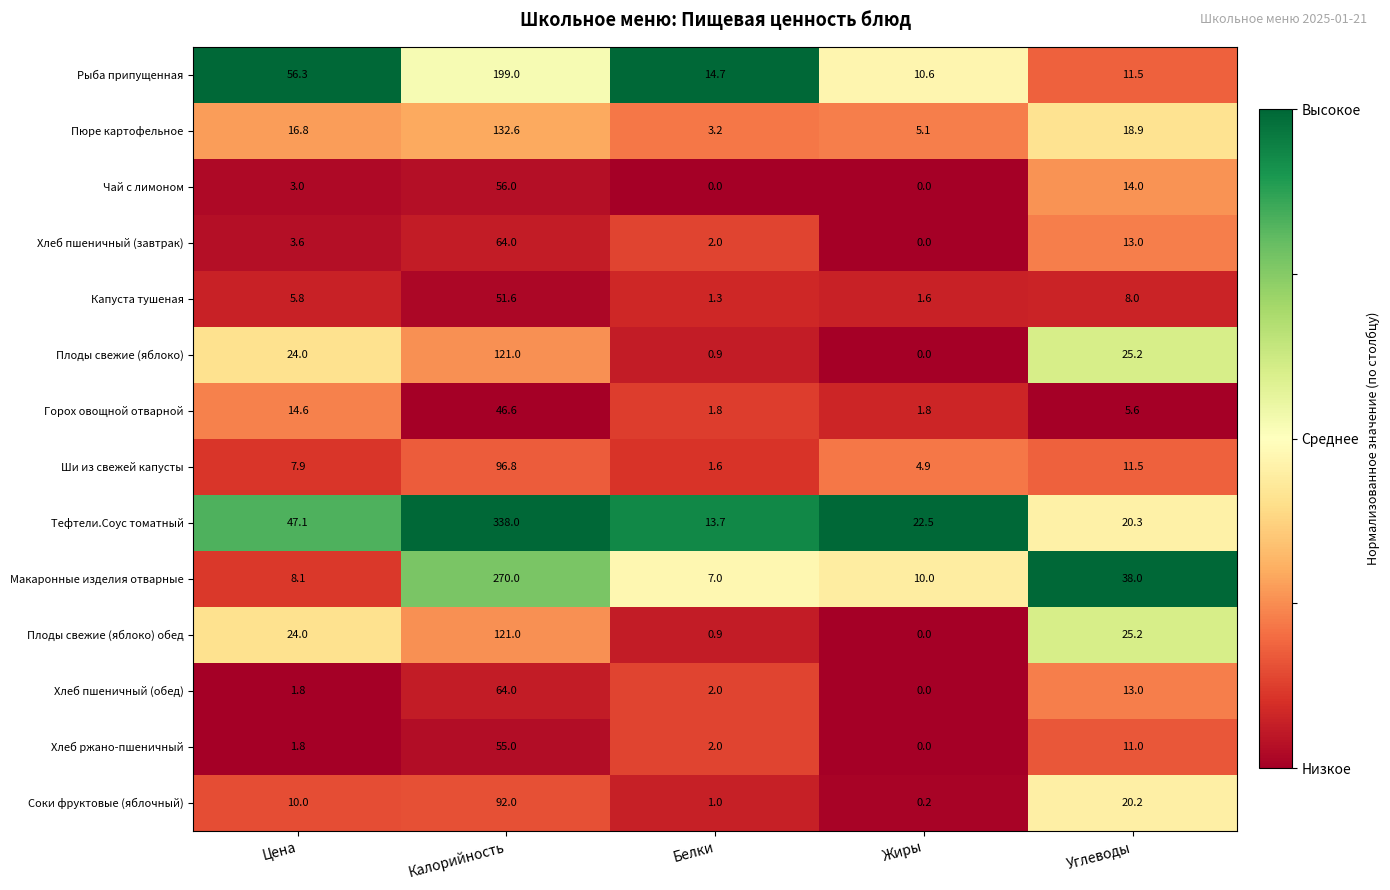

Which category has the highest value across all series?

Калорийность